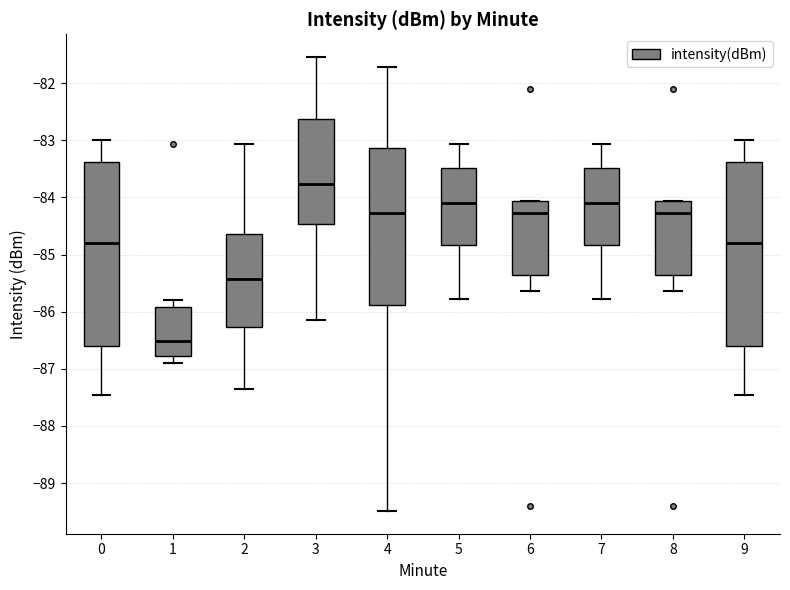

Where is the lower edge of the box at x = 9 on the y-axis? The values are not printed on the chart, so give them approximately, as read against the axis.

-86.6